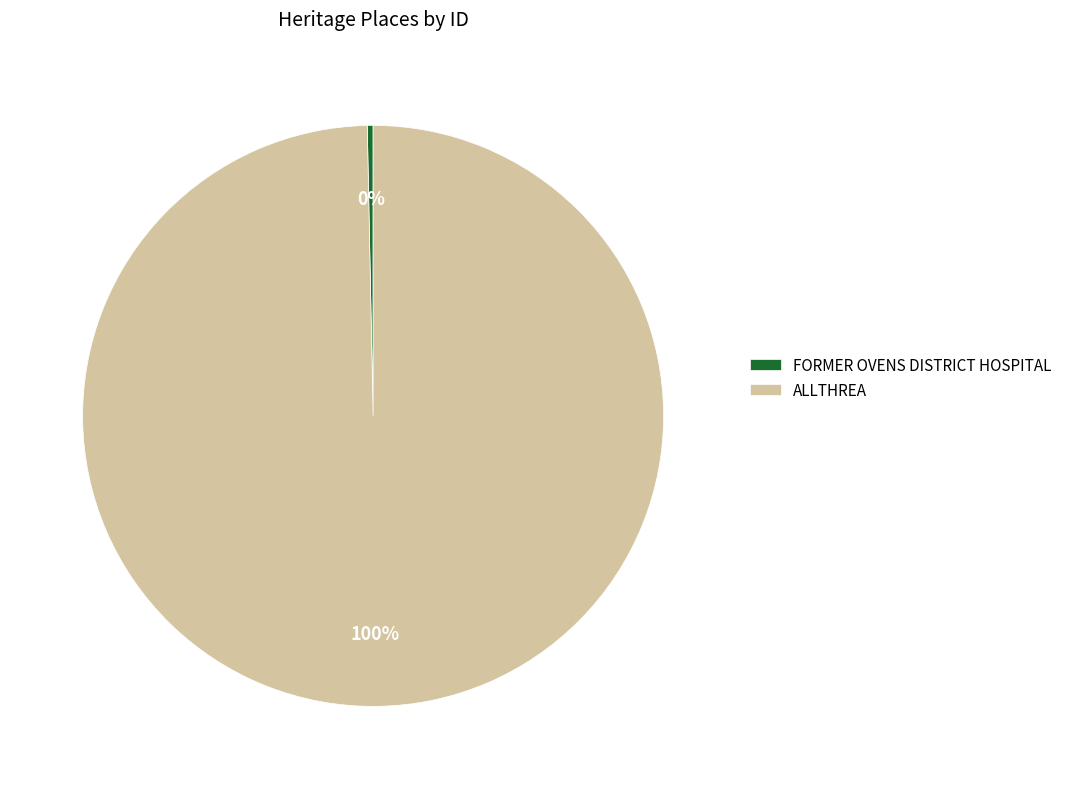

To the nearest percent, what portion does ALLTHREA represent?

100%